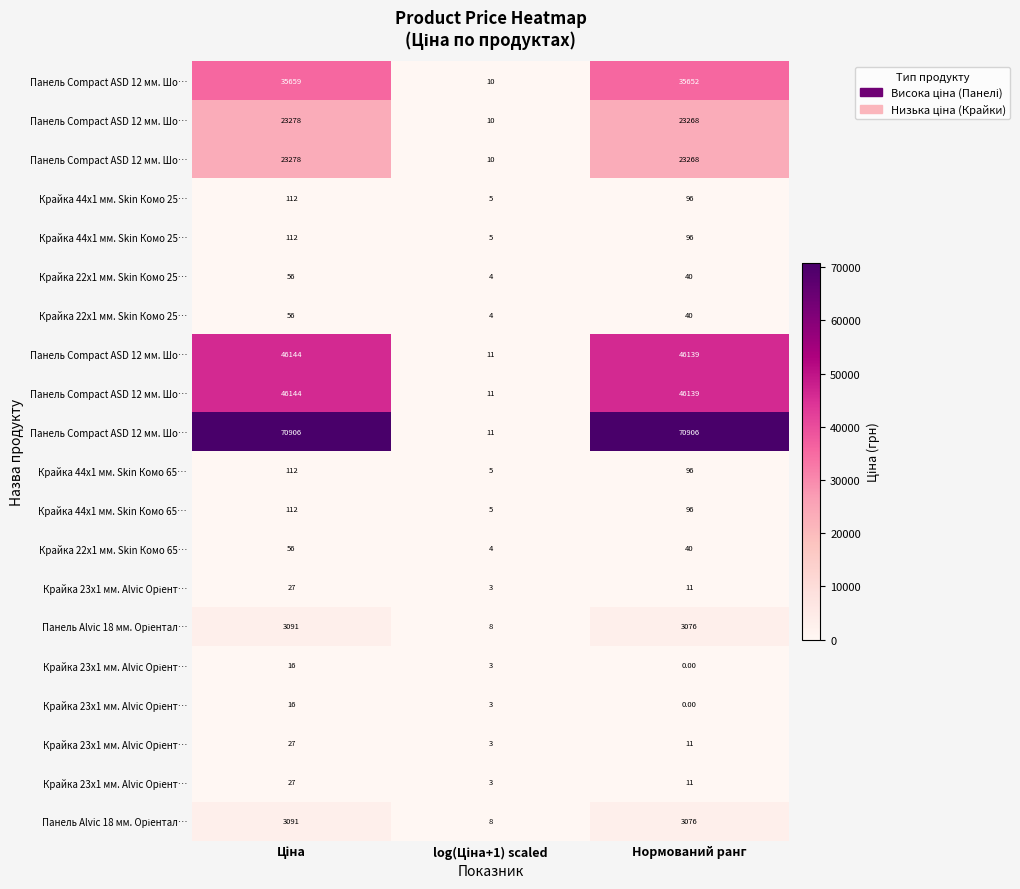

What is the difference between the highest and lowest values at Ціна?

70890.4